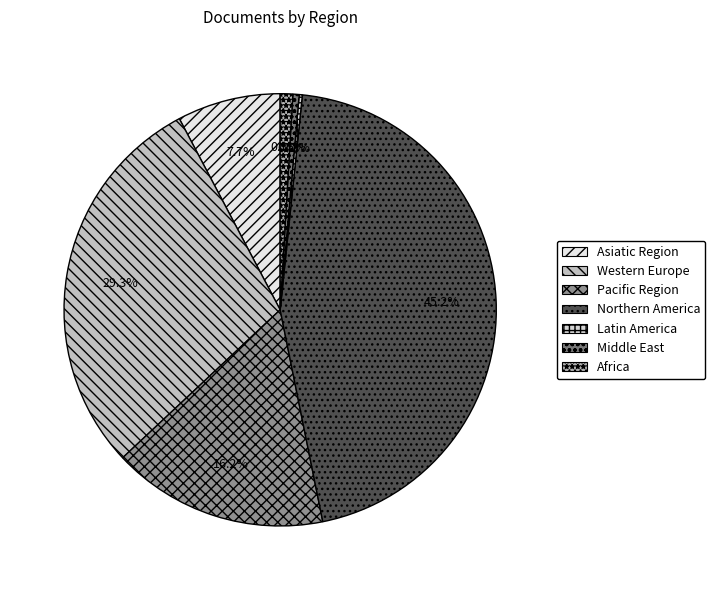

Does Middle East represent more than half of the total?

No